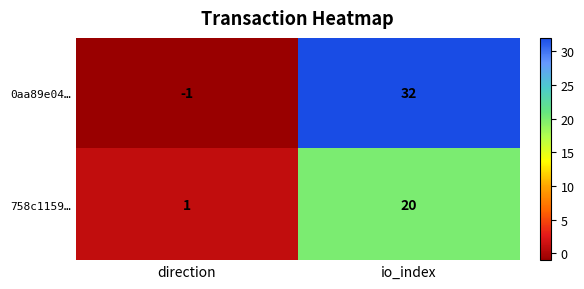

List the series in order of their peak value, lowest first.

758c1159…, 0aa89e04…